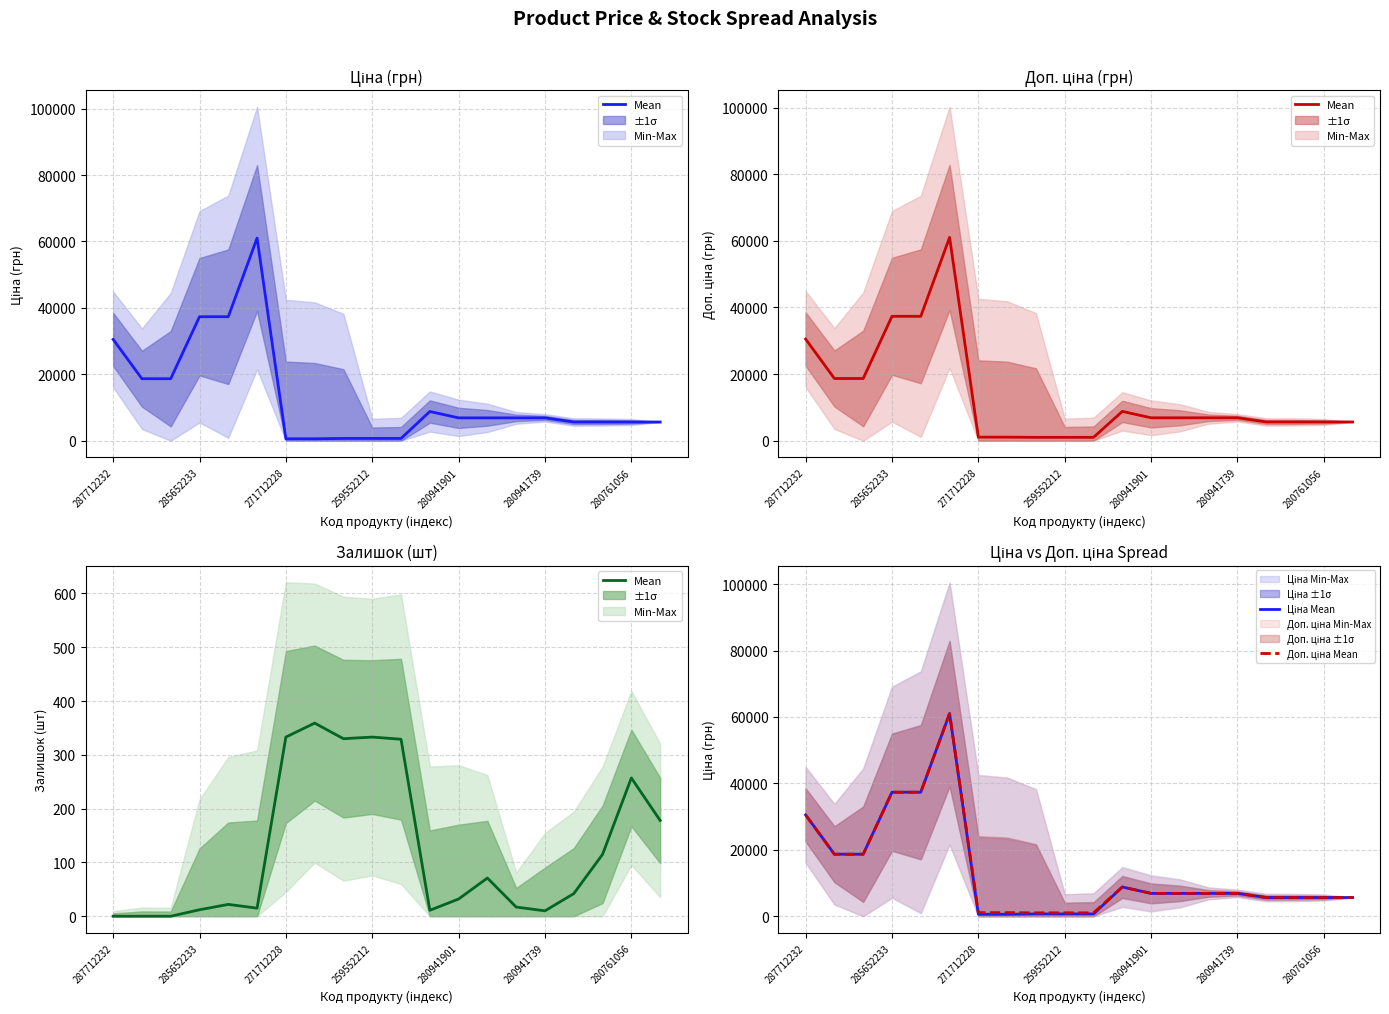

How many data points in Доп. ціна Mean are above 6879?

11